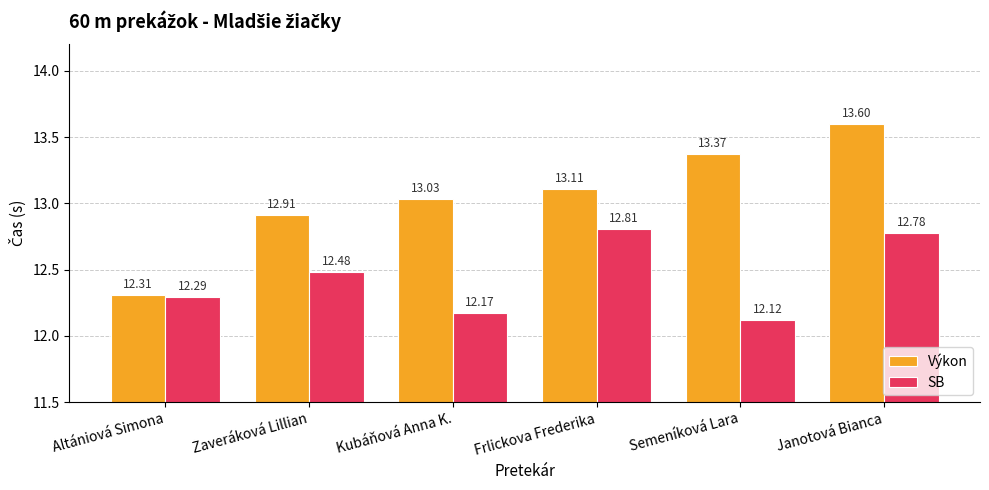

At which label does Výkon reach its minimum?

Altániová Simona